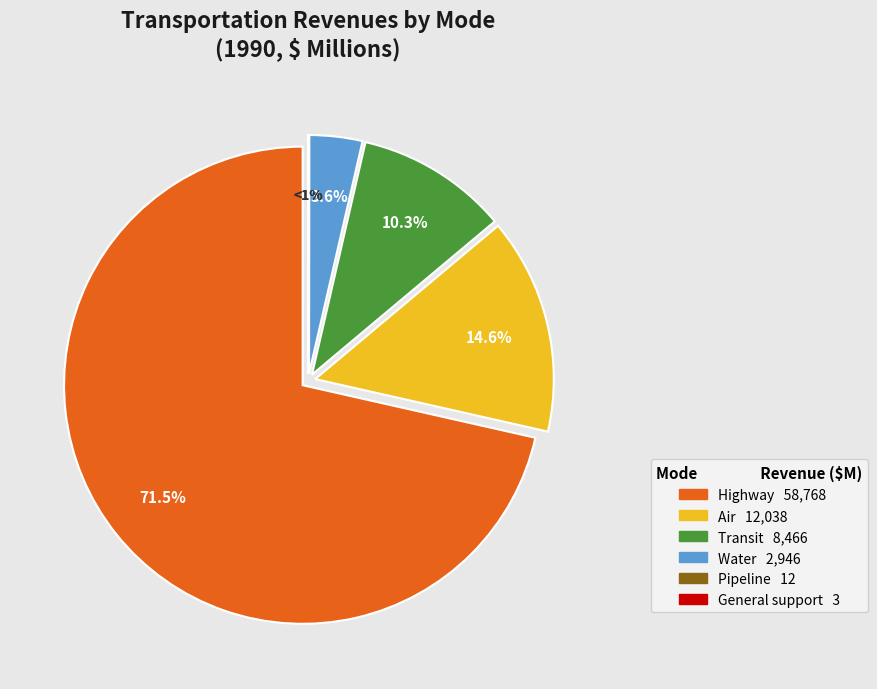

What percentage is NOT represented by Transit?

89.7%